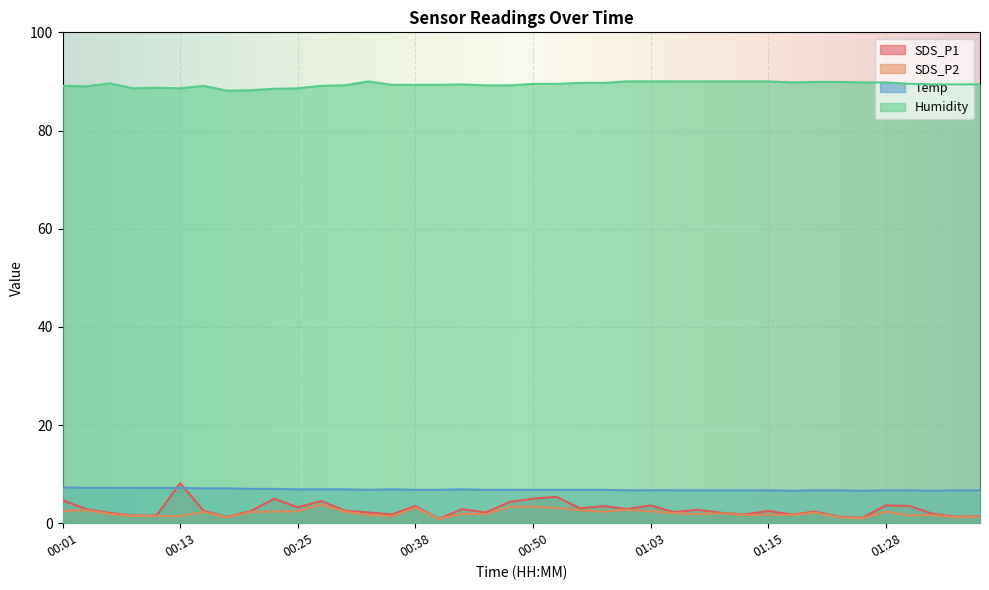

What is the difference between the maximum and minimum values in the Humidity series?

1.9